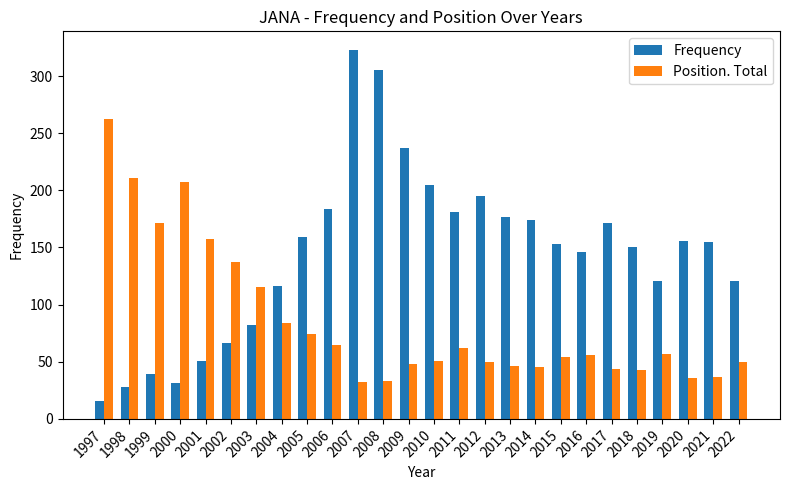

What is the maximum value shown in the chart?

323